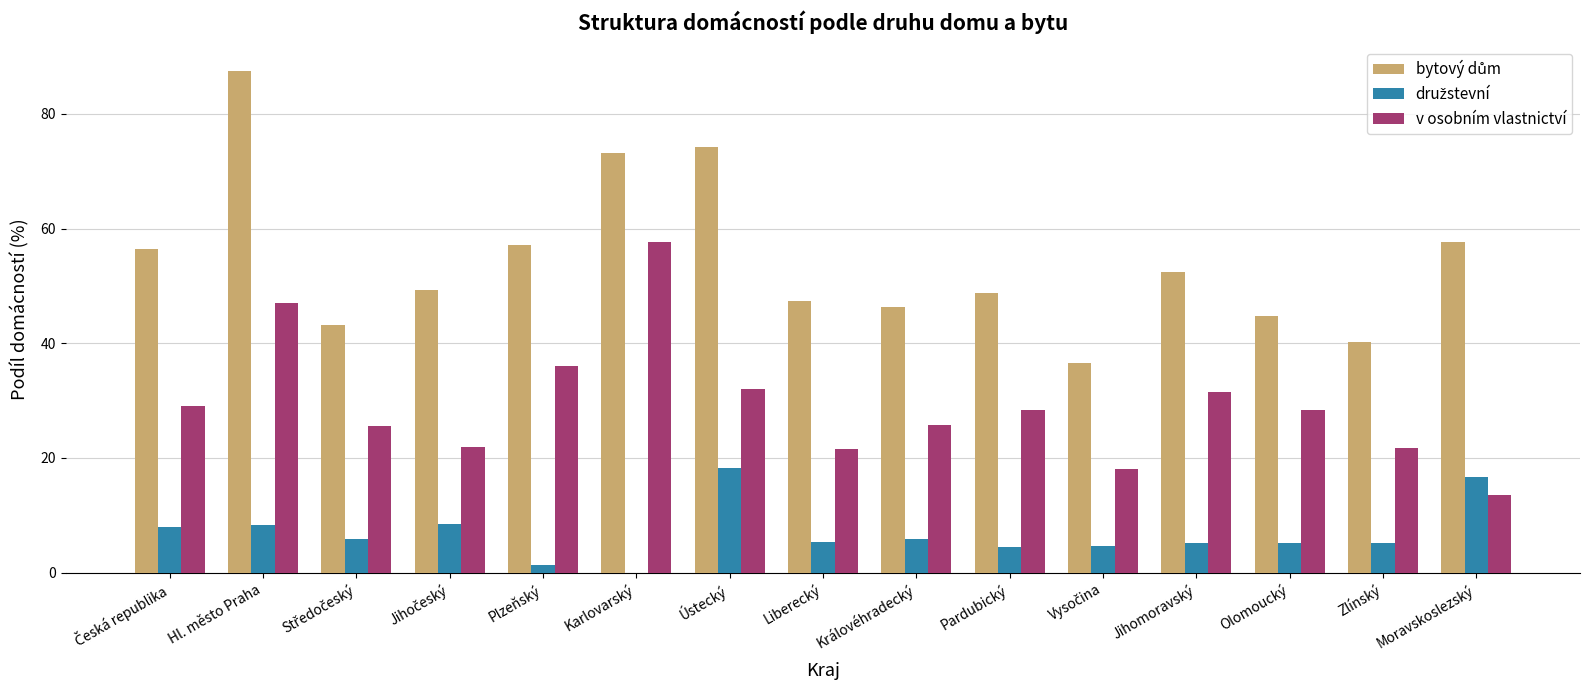

Between Ústecký and Moravskoslezský, which series saw the biggest shift?

v osobním vlastnictví